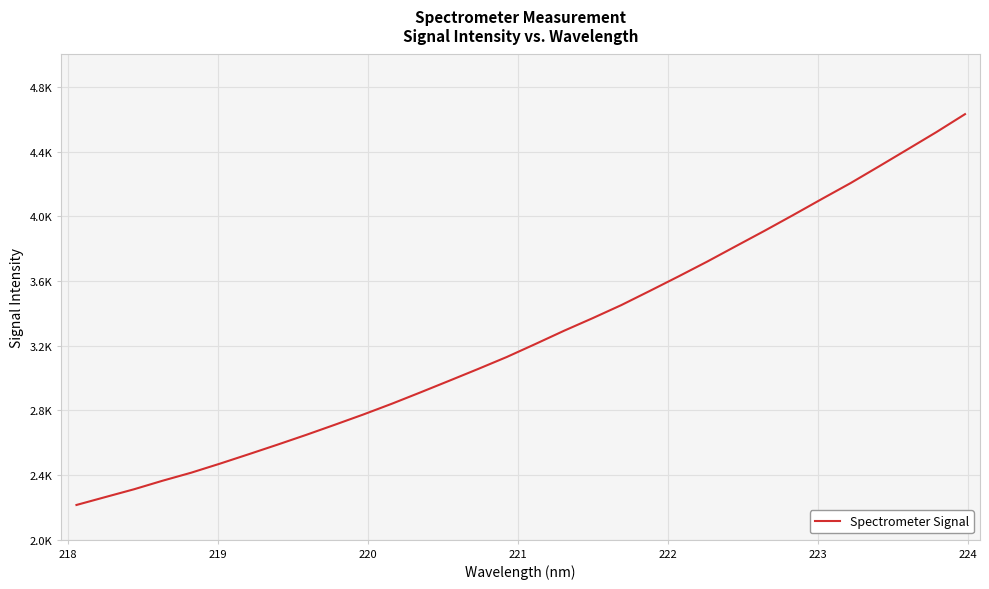

Is this an area chart (filled region under the line)?

No